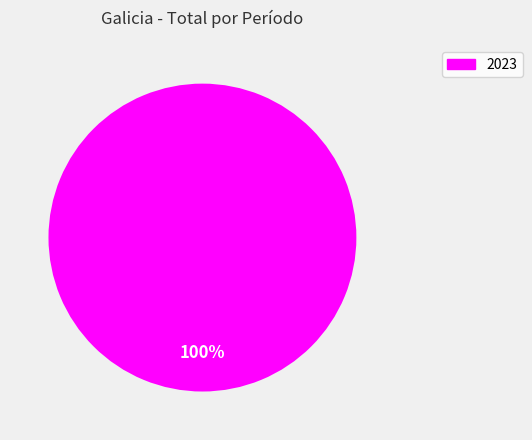

How many slices are in this pie chart?

1